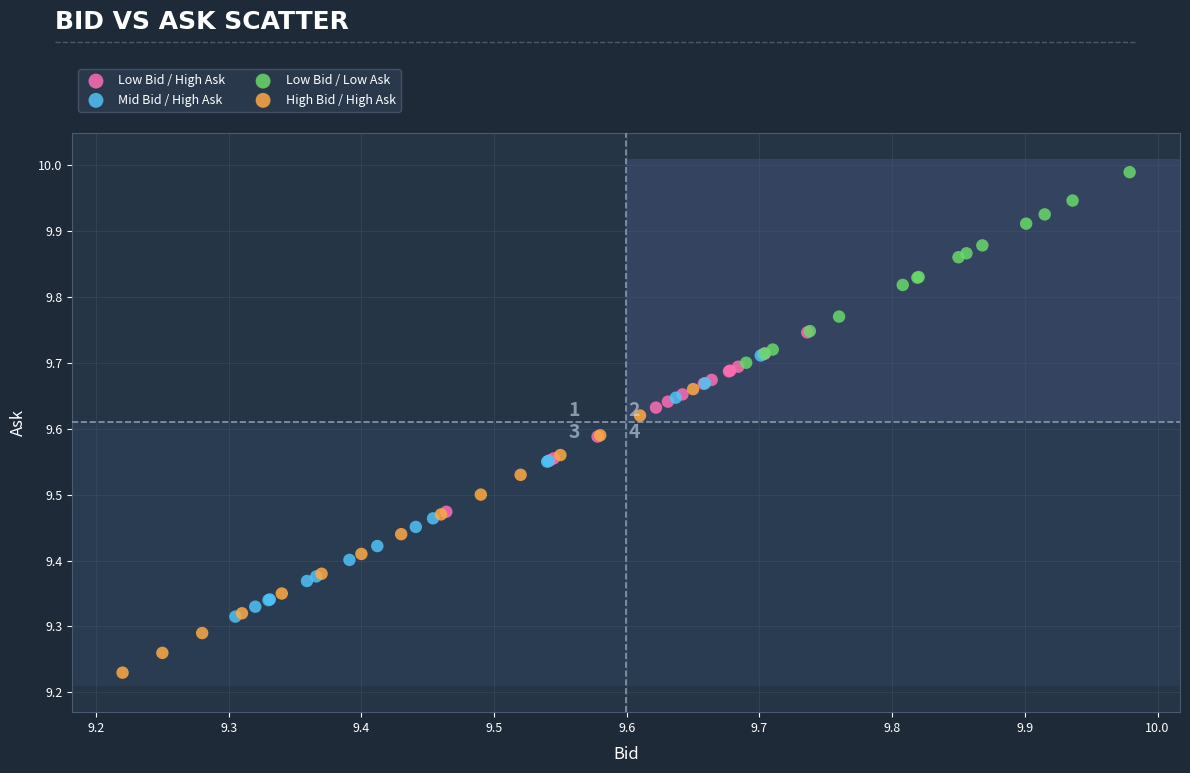

Which series contains the highest Y value?

Low Bid / Low Ask